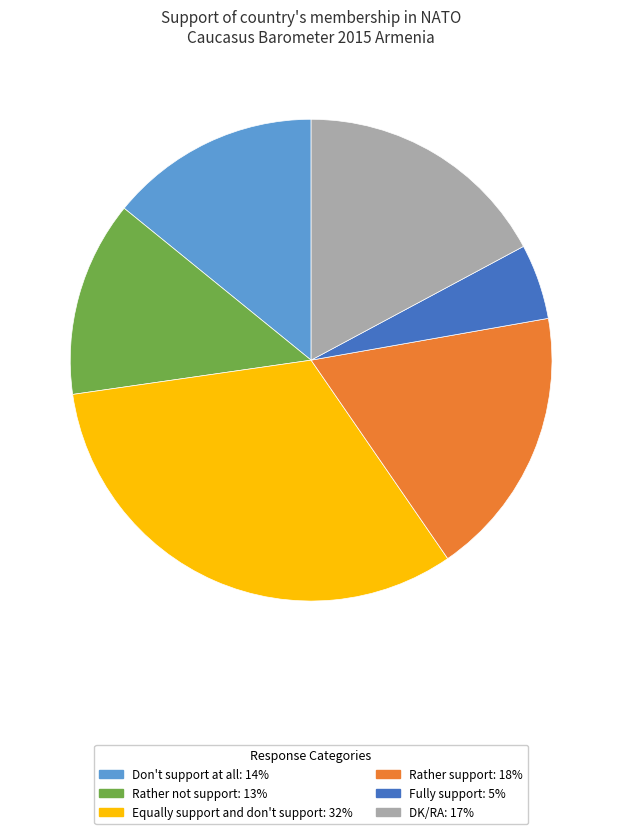

Rank the categories by value from highest to lowest.

Equally support and don't support, Rather support, DK/RA, Don't support at all, Rather not support, Fully support